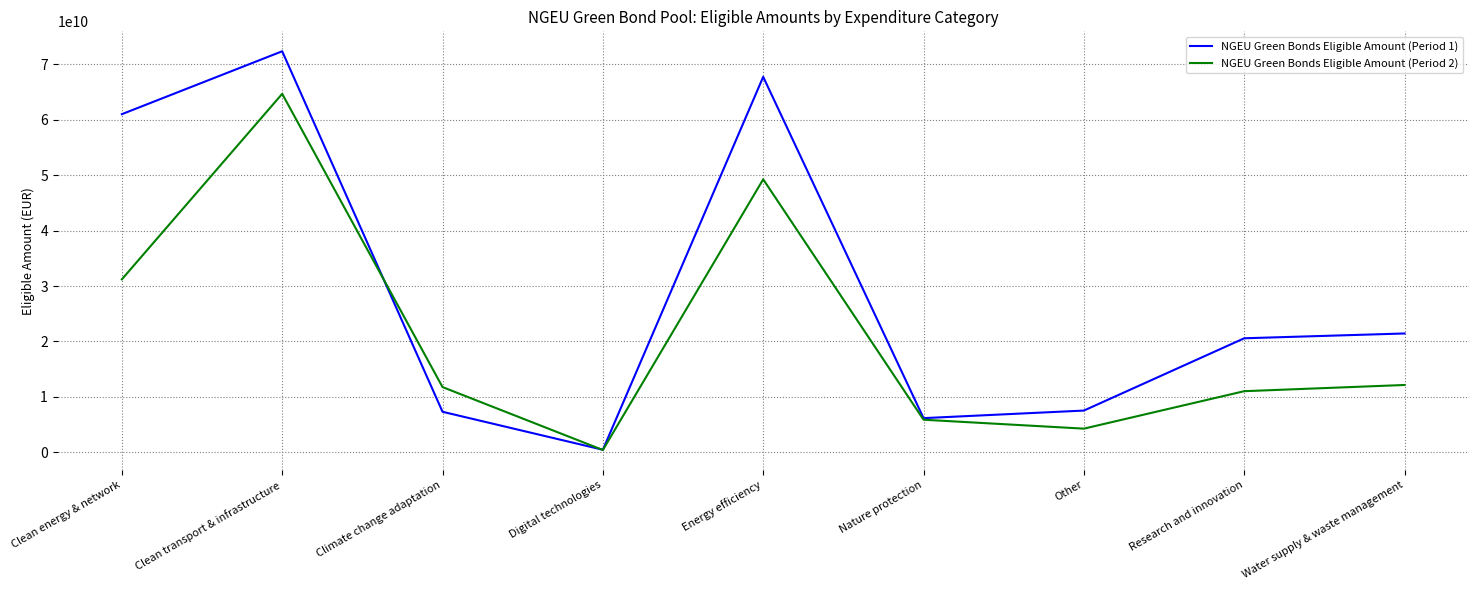

Rank the series at Research and innovation from lowest to highest value.

NGEU Green Bonds Eligible Amount (Period 2), NGEU Green Bonds Eligible Amount (Period 1)